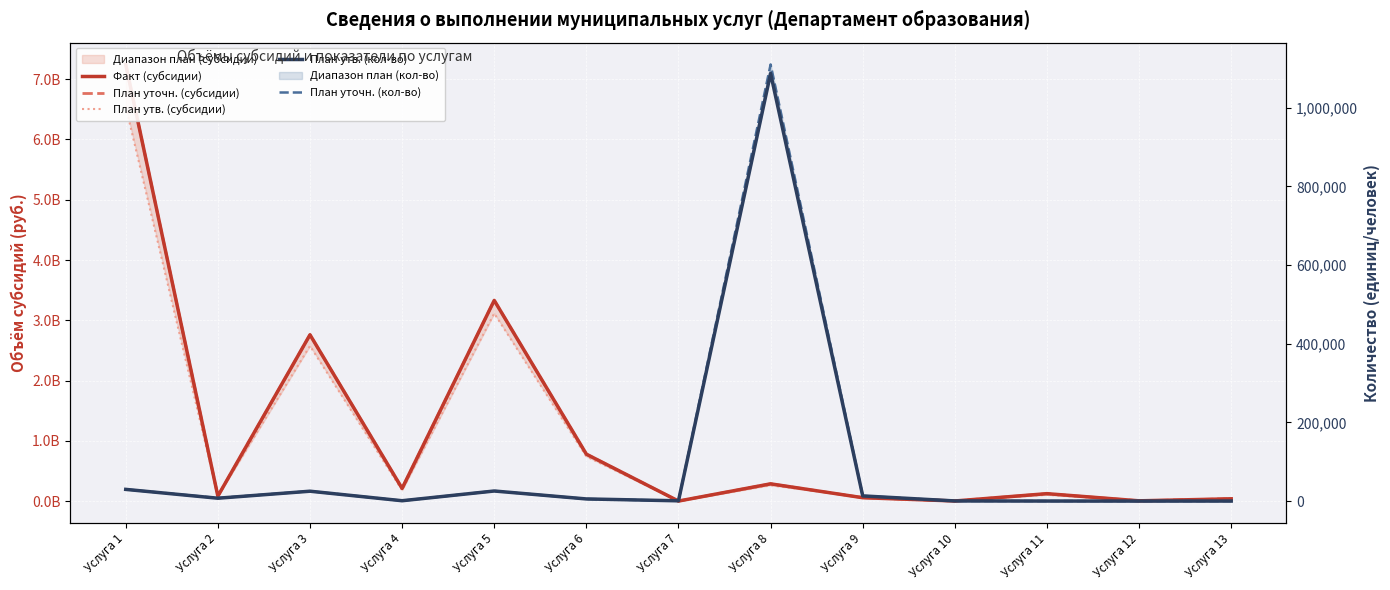

True or false: План утв. (кол-во) and План уточн. (кол-во) cross at least once.

True